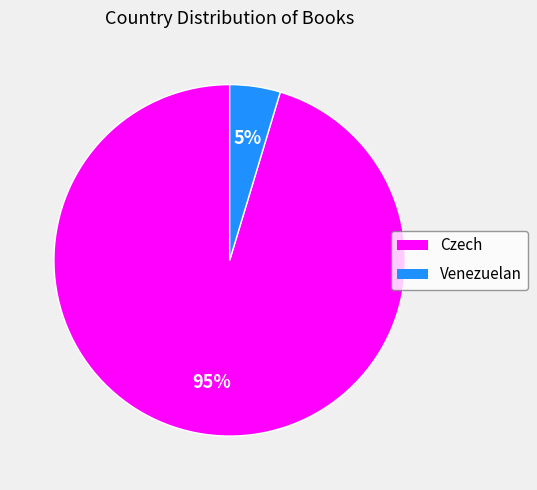

Between Venezuelan and Czech, which is larger?

Czech